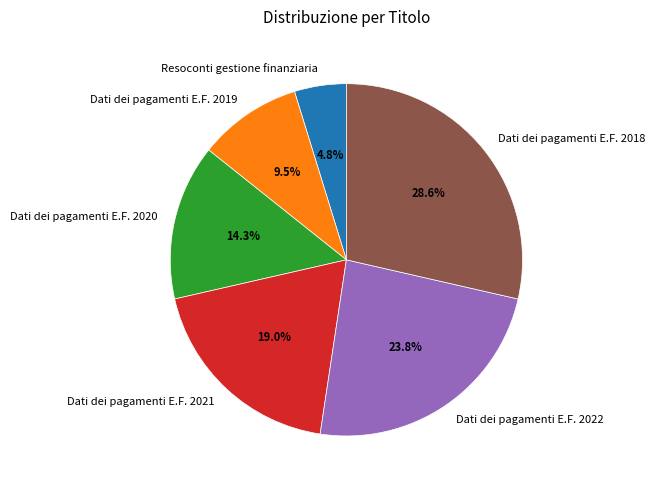

Approximately how many times larger is the value at Dati dei pagamenti E.F. 2020 compared to Resoconti gestione finanziaria?

3.0